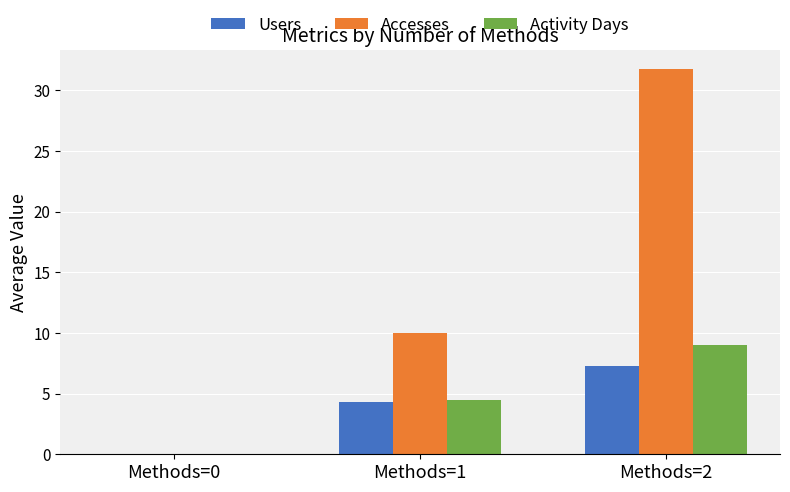

What are all the series names shown in the legend?

Users, Accesses, Activity Days